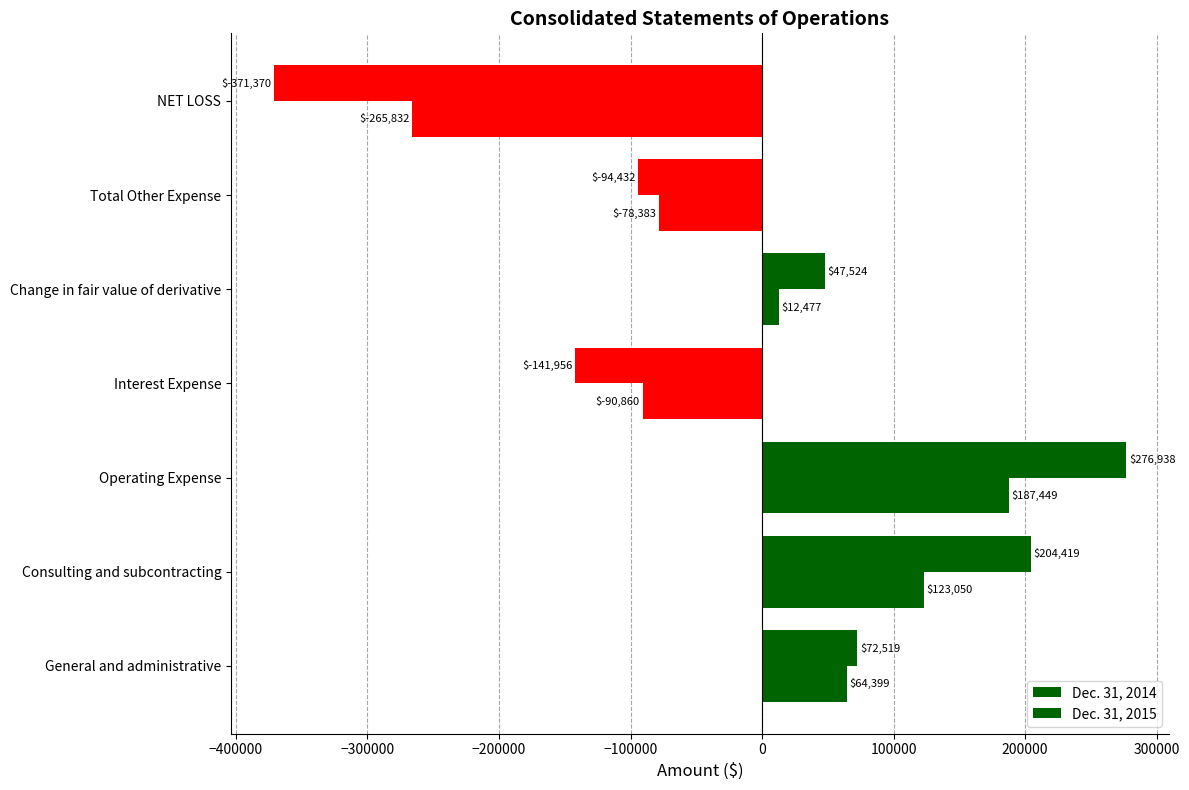

Reading right to left, extract all data points from this chart.

Dec. 31, 2014: -371370	-94432	47524	-141956	276938	204419	72519
Dec. 31, 2015: -265832	-78383	12477	-90860	187449	123050	64399